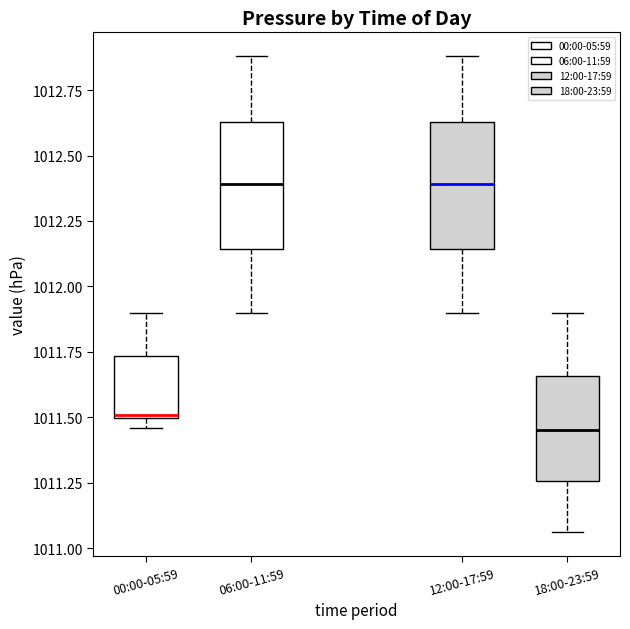

Reading left to right, read every box against the y-axis: the position of its median line, the range the box covers, and the ends of its whiskers. The values are not printed on the chart, so give them approximately, as read against the axis.

00:00-05:59: median 1011.50, box 1011.50 to 1011.75, whiskers 1011.45 to 1011.90
06:00-11:59: median 1012.40, box 1012.15 to 1012.65, whiskers 1011.90 to 1012.90
12:00-17:59: median 1012.40, box 1012.15 to 1012.65, whiskers 1011.90 to 1012.90
18:00-23:59: median 1011.45, box 1011.25 to 1011.65, whiskers 1011.05 to 1011.90